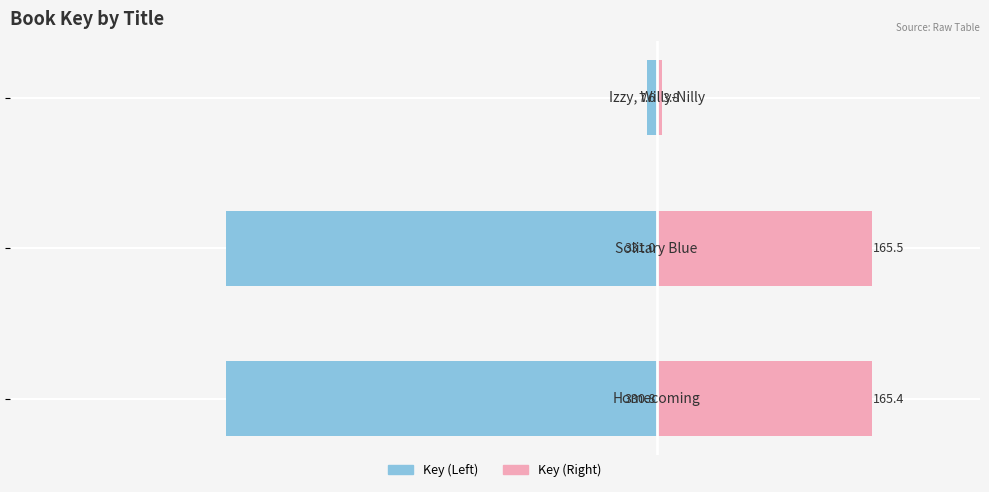

What is the minimum value shown in the chart?

-331.0